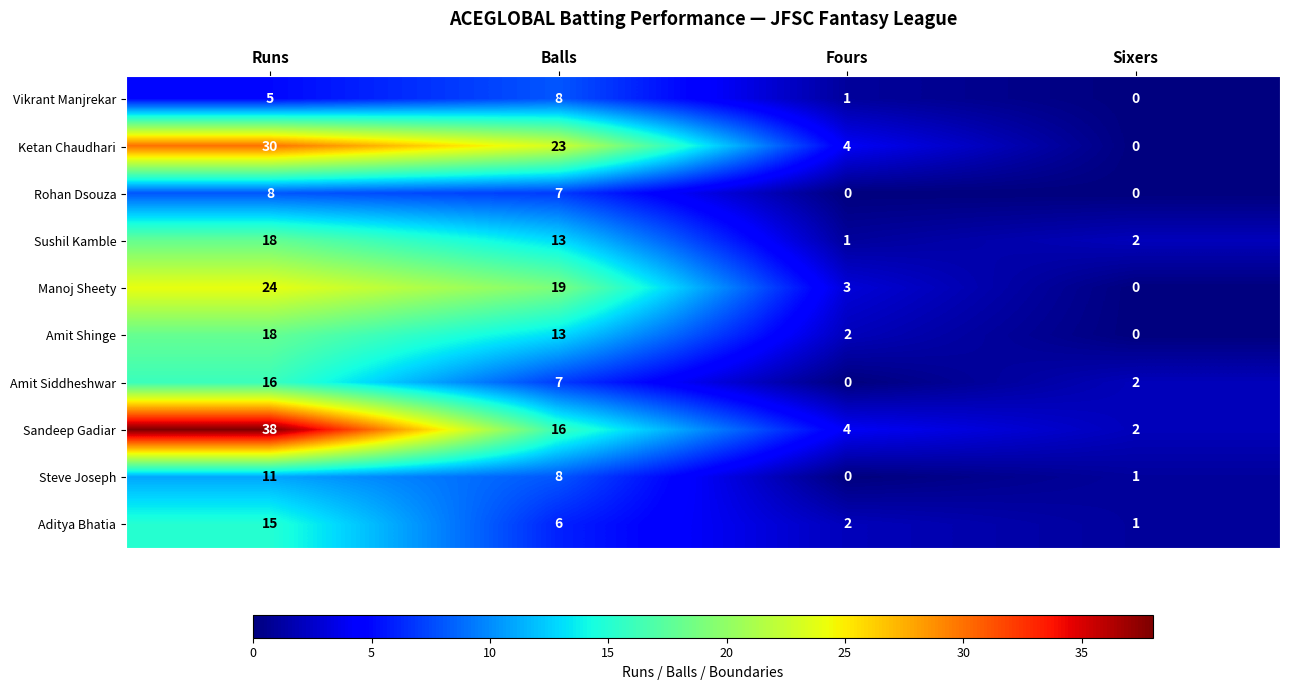

Where does the Ketan Chaudhari series first go above 23?

Runs